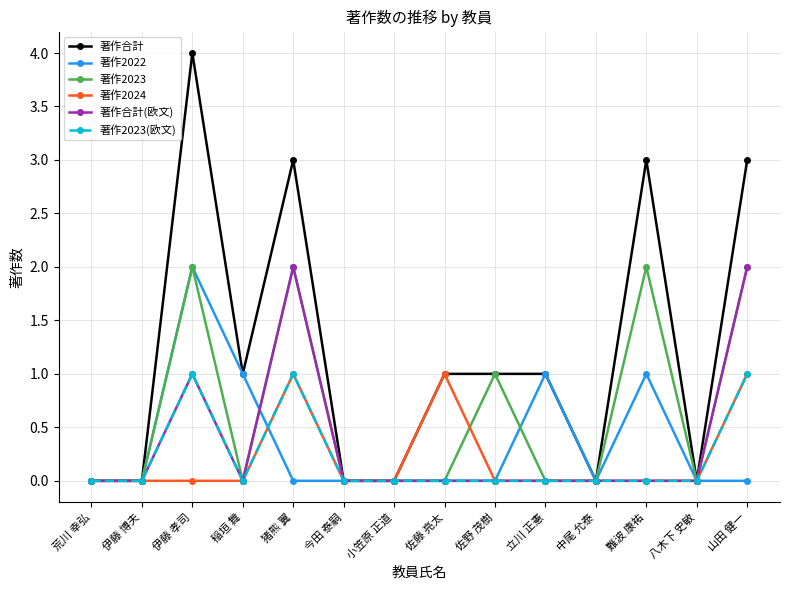

Is it true that 著作2022 equals 0 at 八木下 史敏?

True